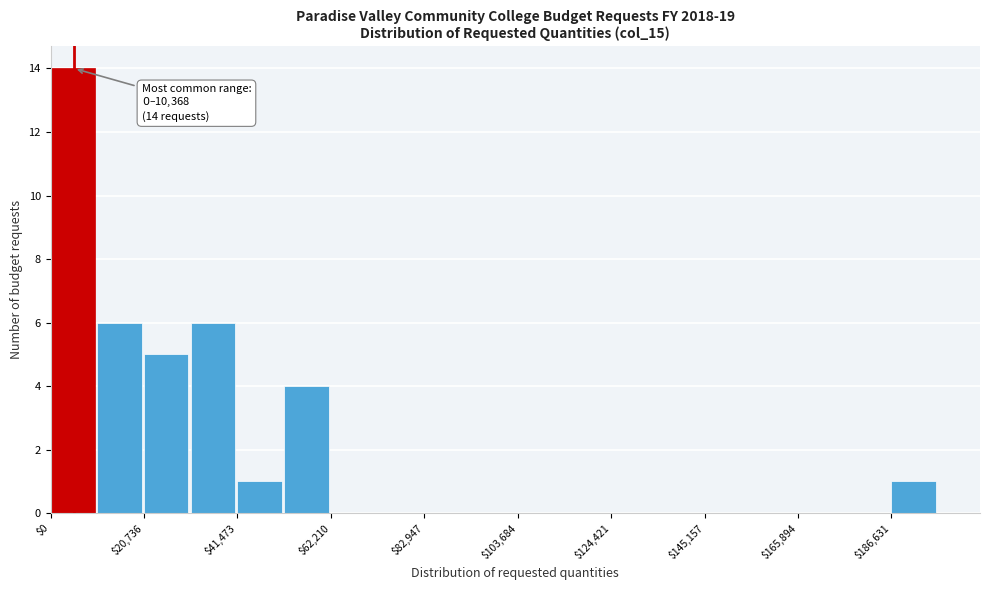

Around what value on the x-axis is the tallest bar? Give the approximate position of its centre, as read against the axis.

5000